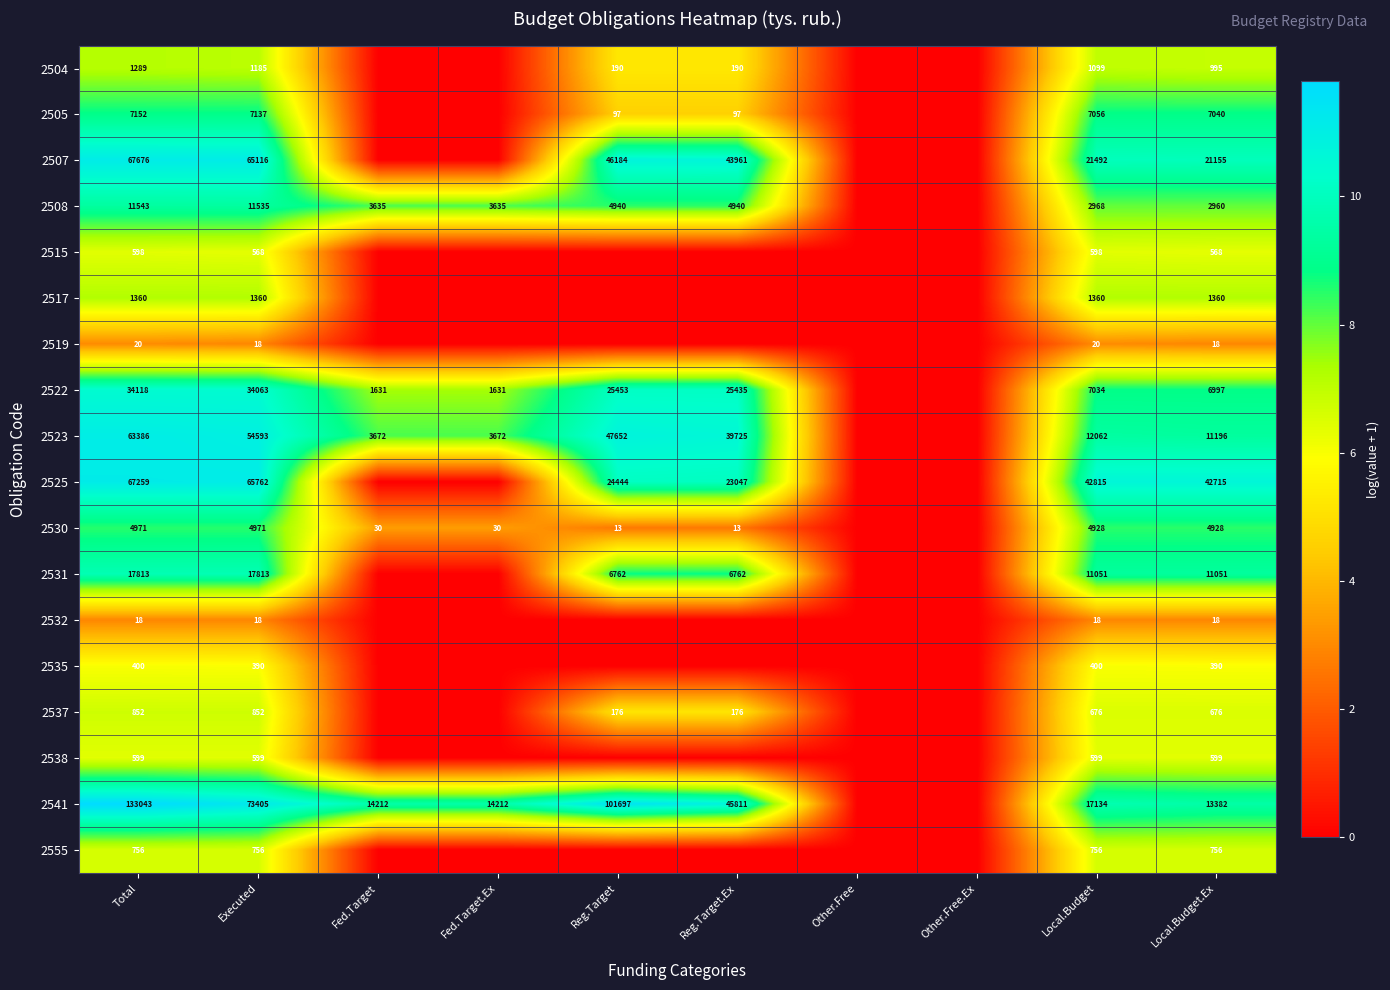

What is the total value across all series at Local.Budget.Ex?

126804